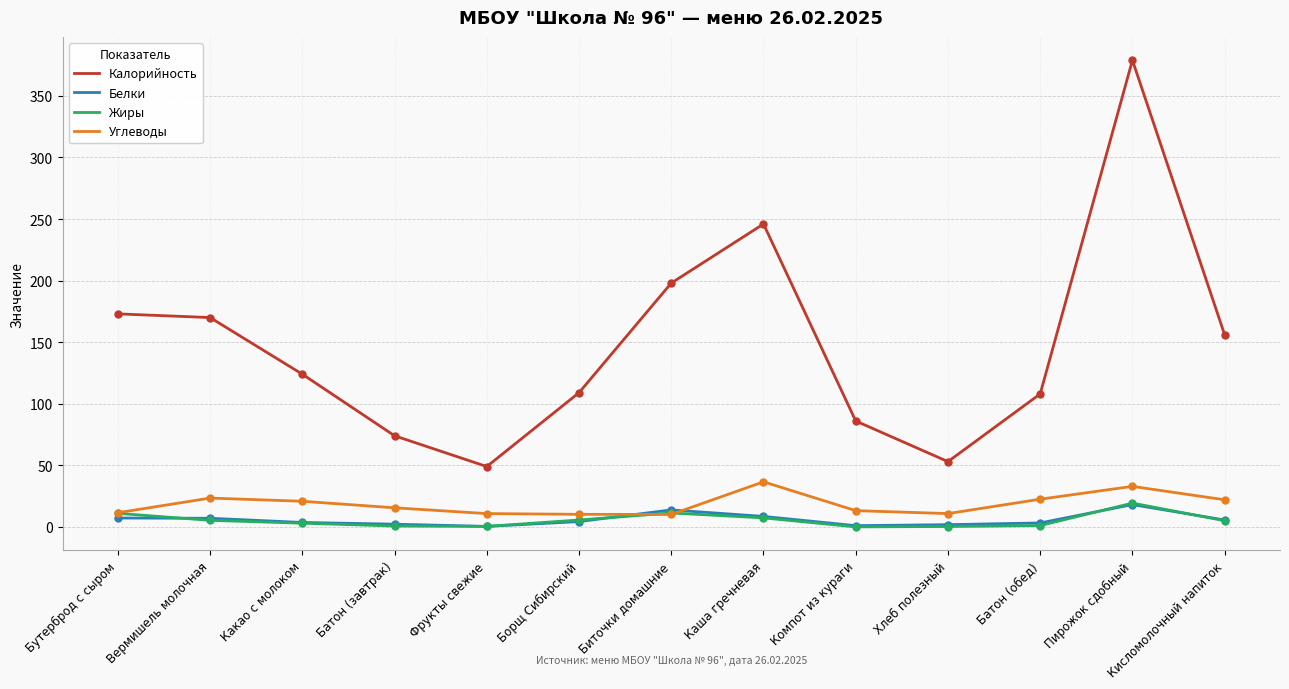

True or false: Калорийность and Белки intersect in this chart.

False